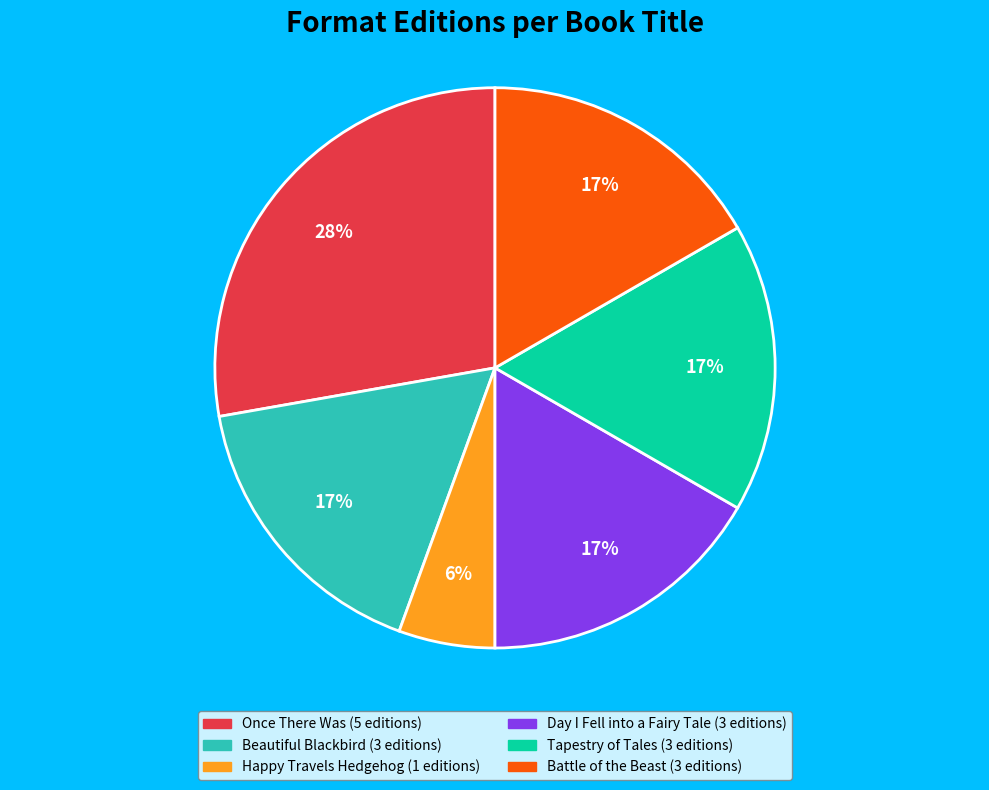

To the nearest percent, what portion does Beautiful Blackbird represent?

17%